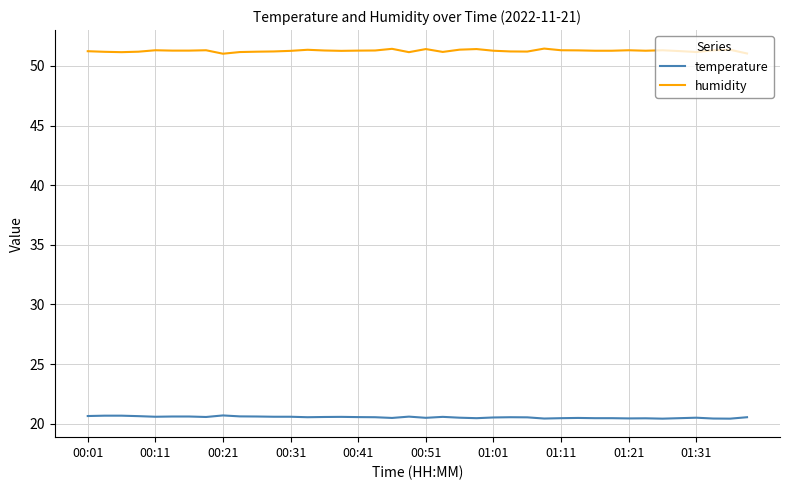

What is the smallest value displayed?

20.4